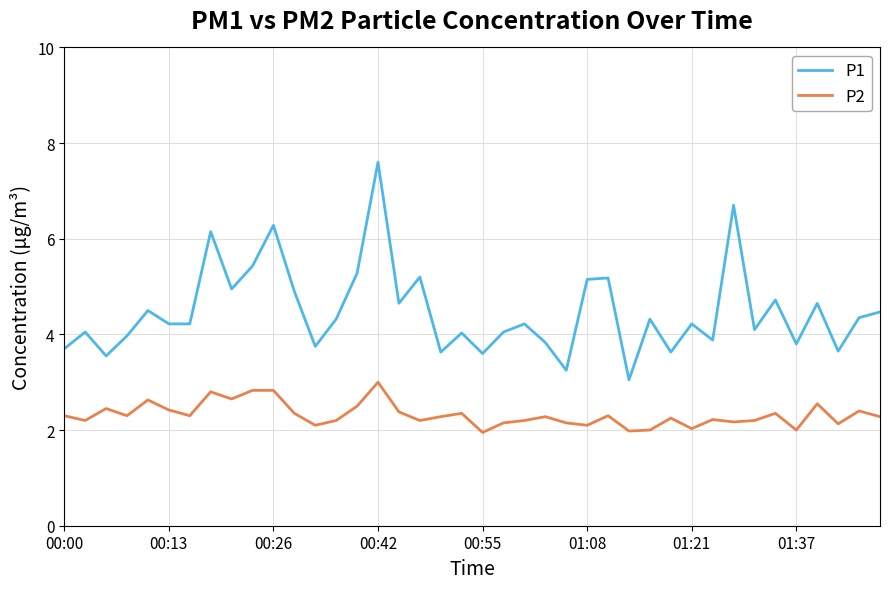

What is the greatest value displayed?

7.6